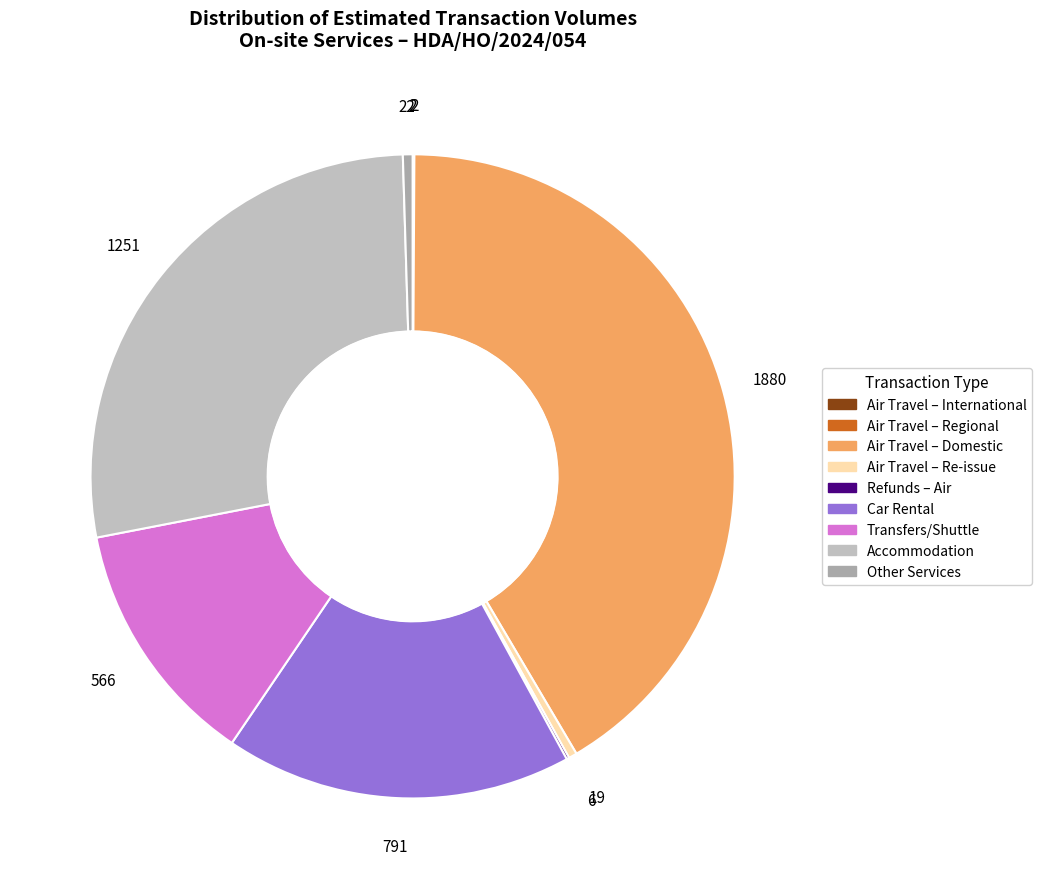

Is Other Services the majority of the pie?

No